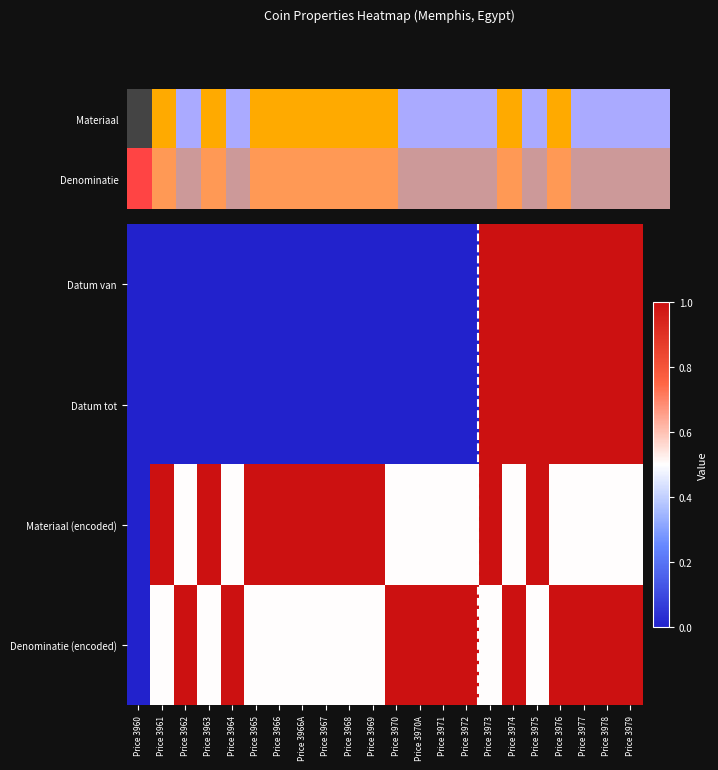

What is the total value across all series at Price 3972?

1.5